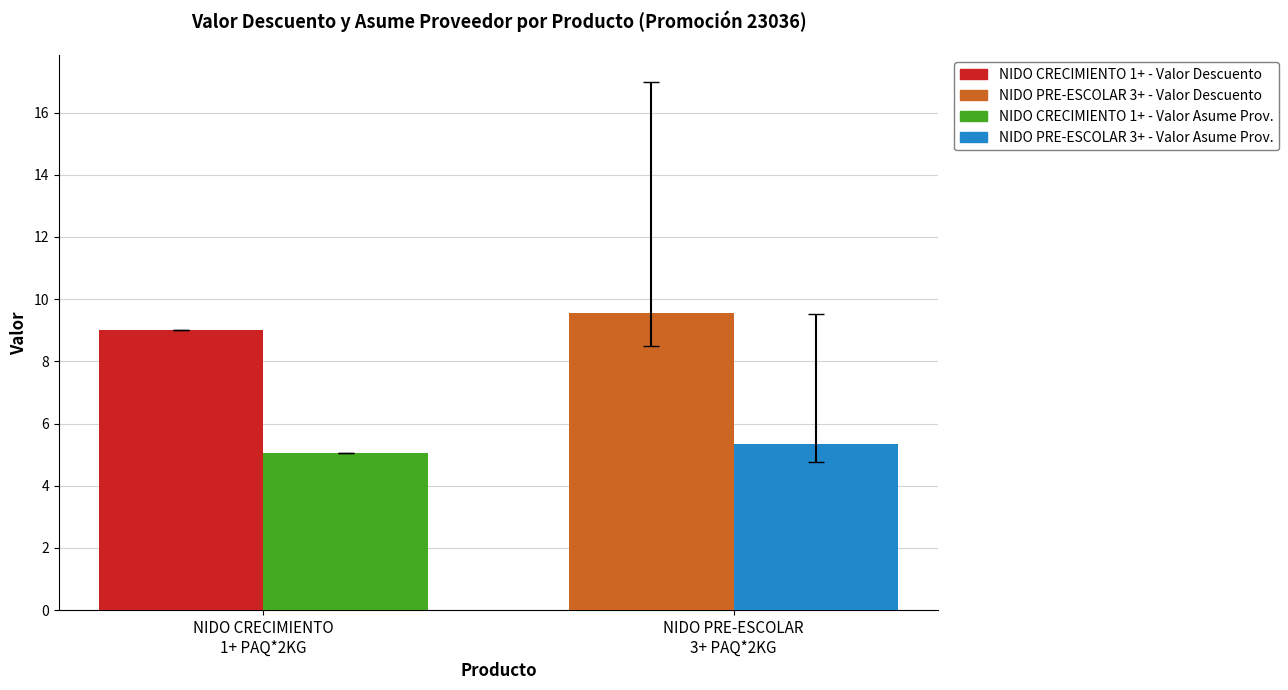

What is the smallest value displayed?

5.0